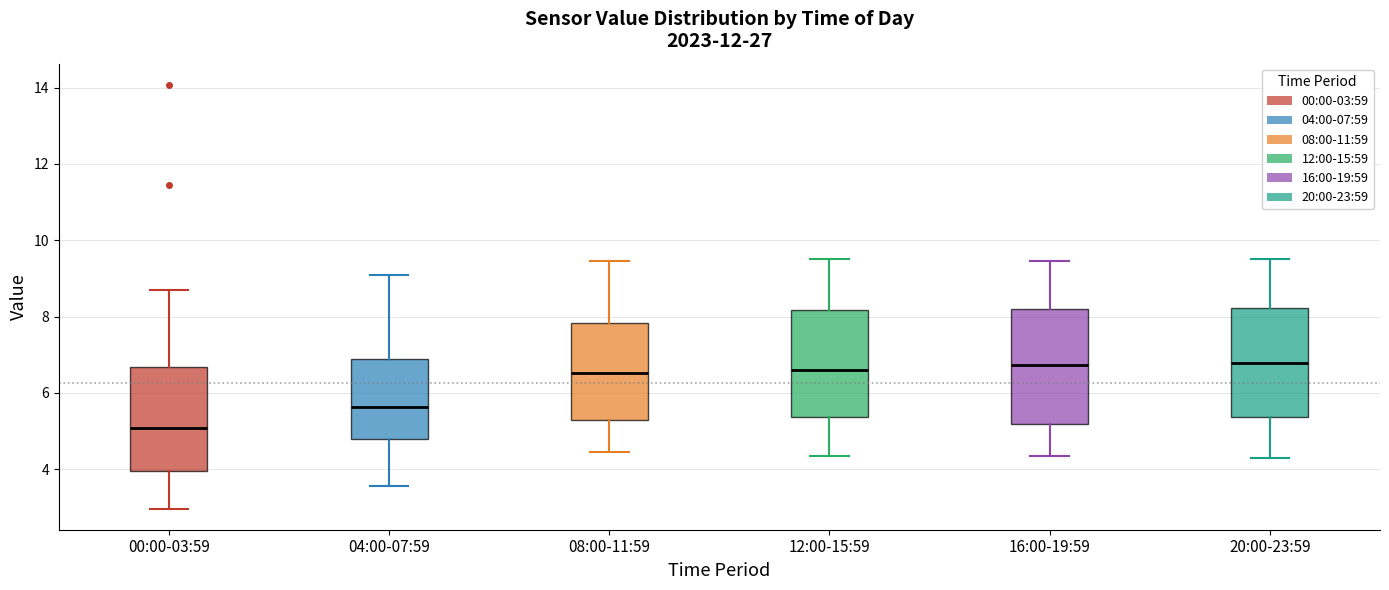

Where is the lower edge of the box for 12:00-15:59 on the y-axis? The values are not printed on the chart, so give them approximately, as read against the axis.

5.4